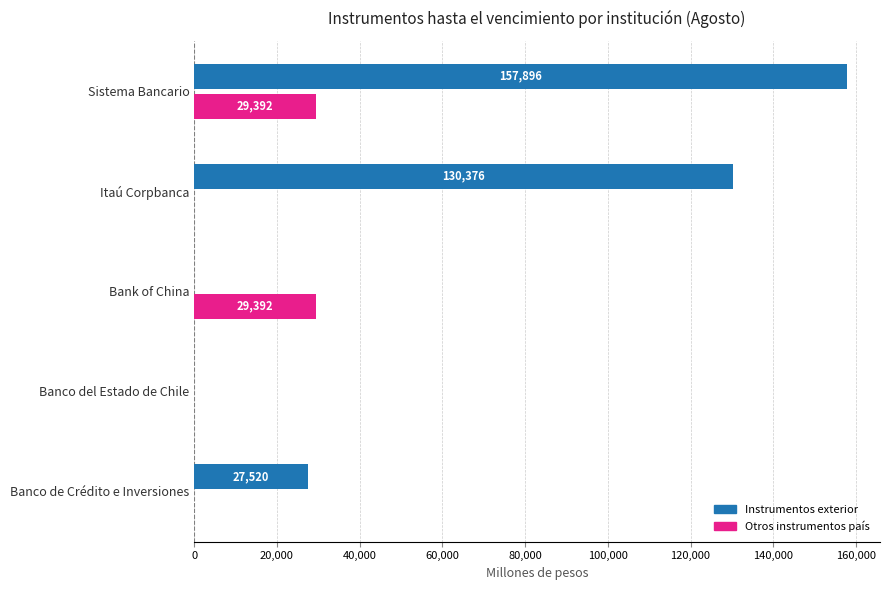

Which series has the widest spread of values?

Instrumentos exterior